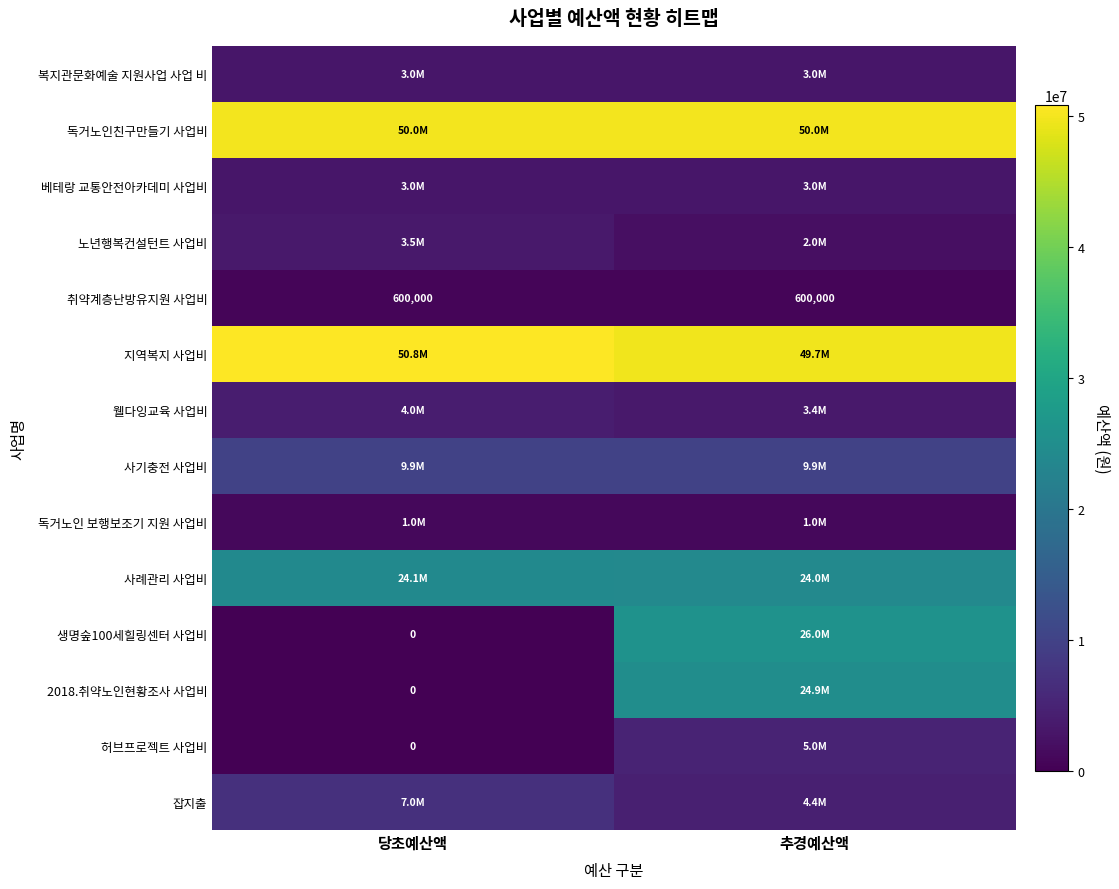

At which category is the sum across all series the highest?

추경예산액